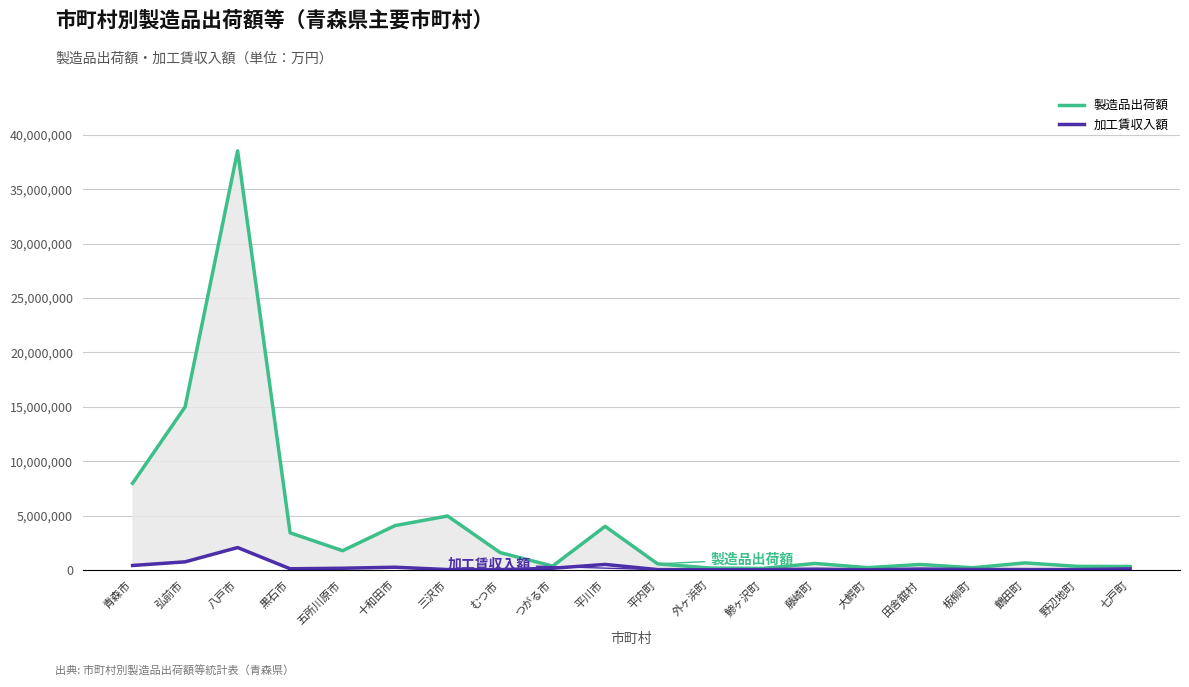

Which series changed the most between 青森市 and 七戸町?

製造品出荷額